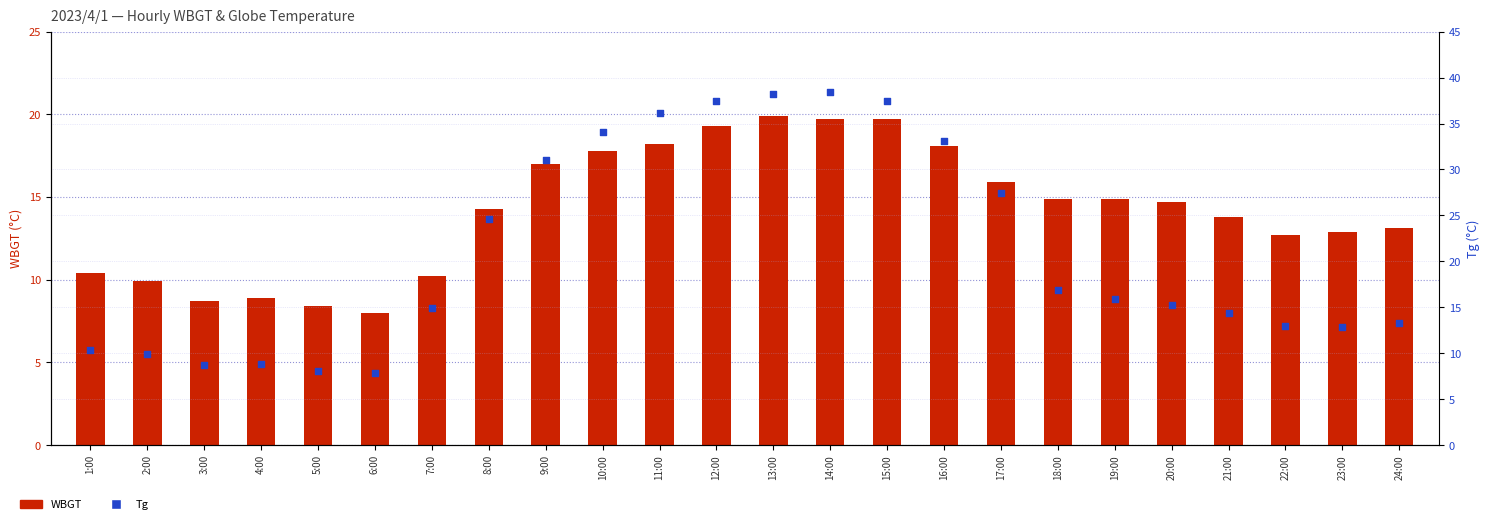

Which series reaches the maximum Y coordinate?

Tg